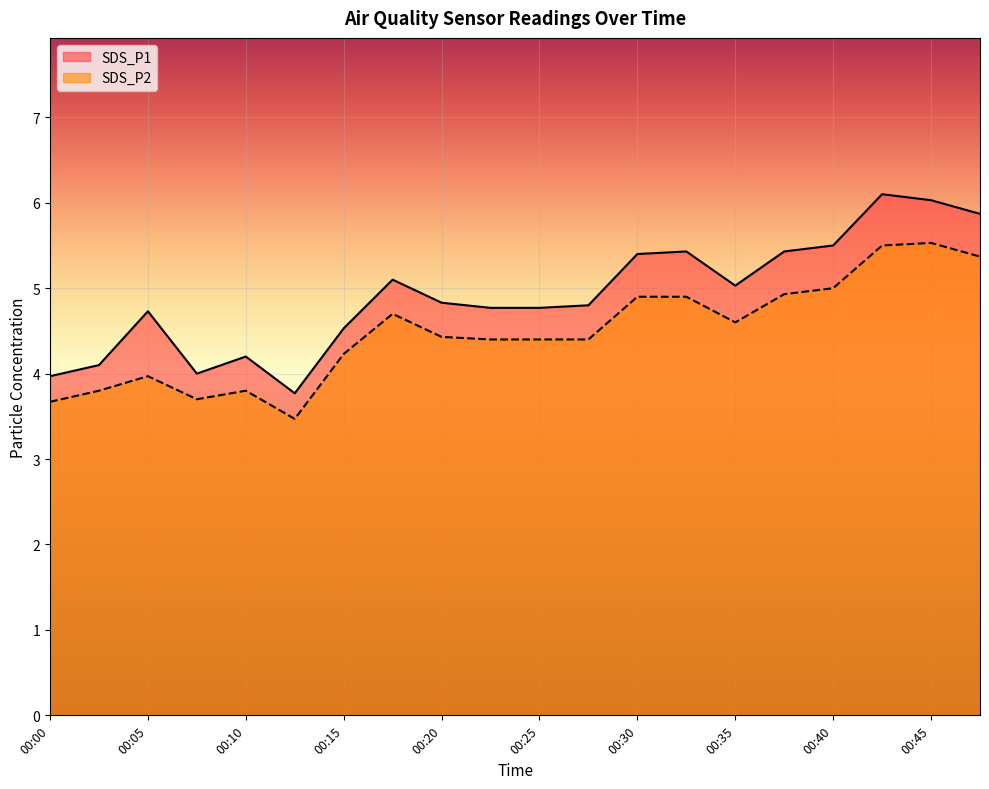

How many data points does each series have?

20